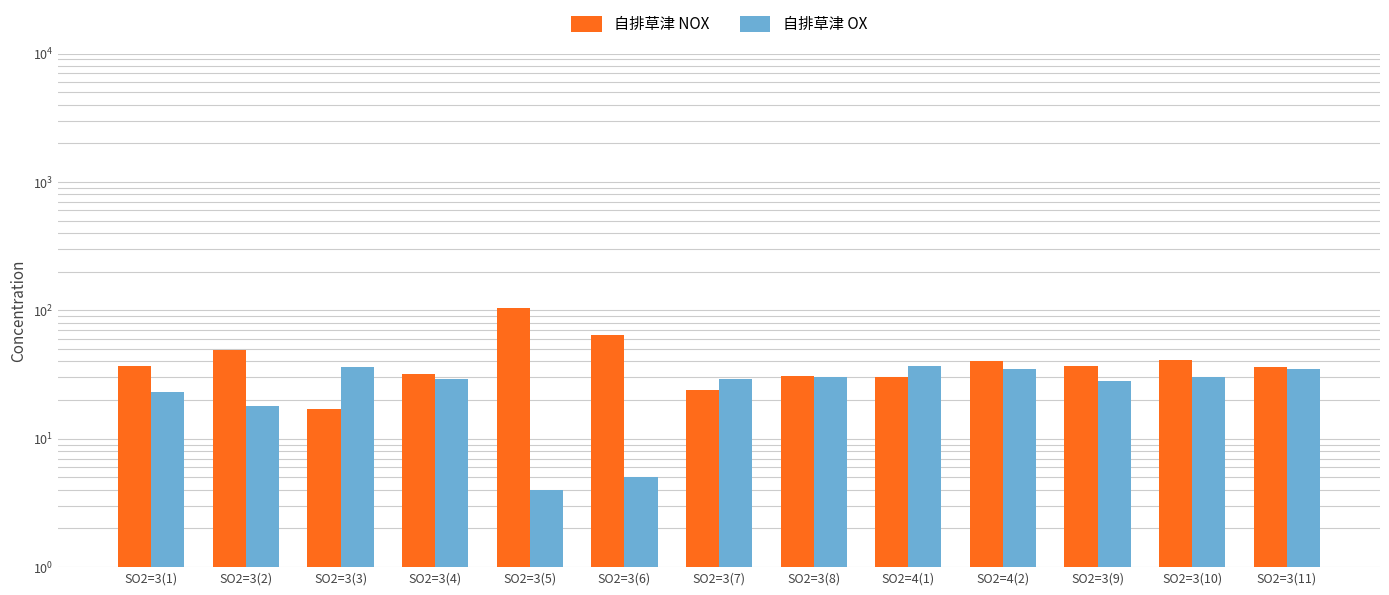

Rank the series by their average value, from lowest to highest.

自排草津 OX, 自排草津 NOX